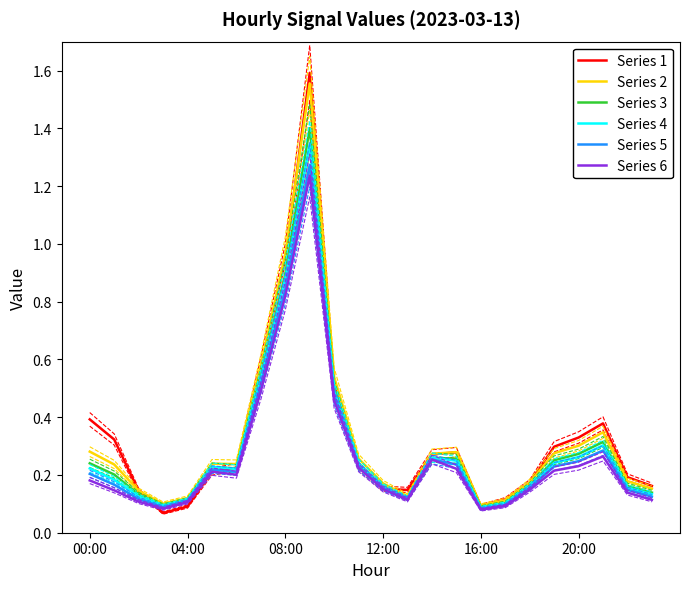

Reading left to right, list all the values displayed in this chart.

Series 1: 0.4	0.3	0.1	0.1	0.1	0.2	0.2	0.6	0.9	1.6	0.5	0.2	0.2	0.1	0.3	0.3	0.1	0.1	0.2	0.3	0.3	0.4	0.2	0.2
Series 2: 0.3	0.2	0.1	0.1	0.1	0.2	0.2	0.6	1.0	1.6	0.5	0.3	0.2	0.1	0.3	0.3	0.1	0.1	0.2	0.3	0.3	0.3	0.2	0.2
Series 3: 0.2	0.2	0.1	0.1	0.1	0.2	0.2	0.5	0.9	1.4	0.5	0.2	0.2	0.1	0.3	0.3	0.1	0.1	0.2	0.3	0.3	0.3	0.2	0.1
Series 4: 0.2	0.2	0.1	0.1	0.1	0.2	0.2	0.5	0.9	1.3	0.5	0.2	0.2	0.1	0.3	0.2	0.1	0.1	0.2	0.2	0.3	0.3	0.2	0.1
Series 5: 0.2	0.2	0.1	0.1	0.1	0.2	0.2	0.5	0.8	1.3	0.5	0.2	0.2	0.1	0.3	0.2	0.1	0.1	0.2	0.2	0.2	0.3	0.1	0.1
Series 6: 0.2	0.1	0.1	0.1	0.1	0.2	0.2	0.5	0.8	1.2	0.5	0.2	0.2	0.1	0.3	0.2	0.1	0.1	0.1	0.2	0.2	0.3	0.1	0.1